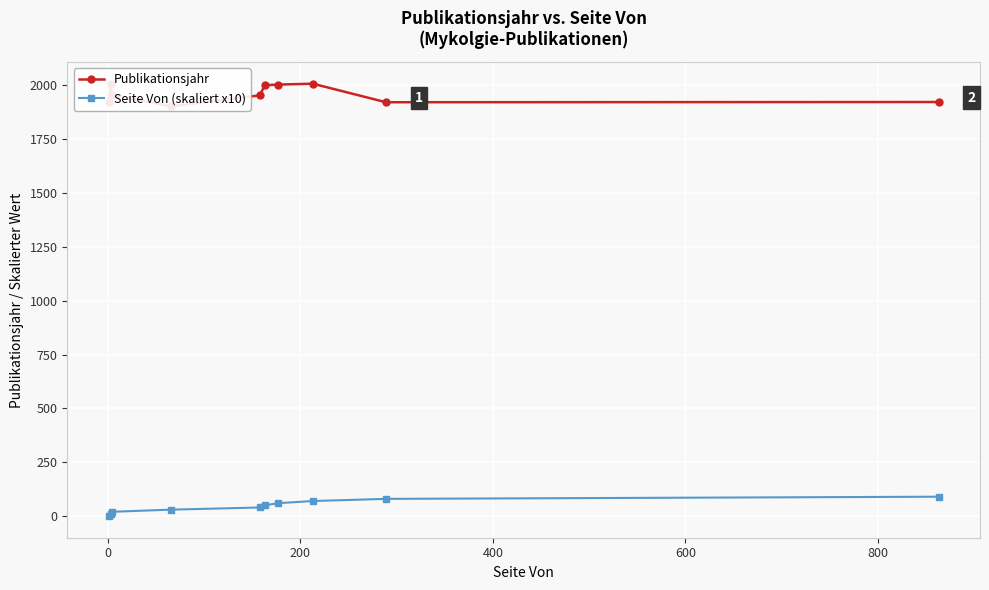

True or false: Publikationsjahr has more than 2 interior local peaks.

False